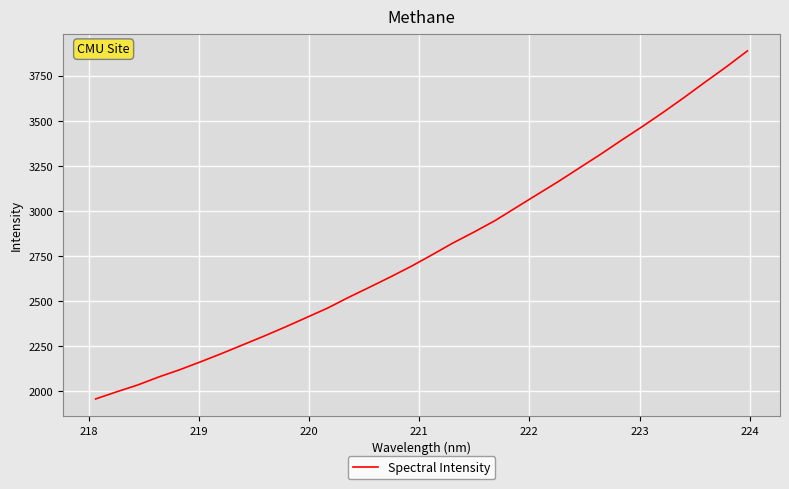

How many lines are shown in the chart?

1